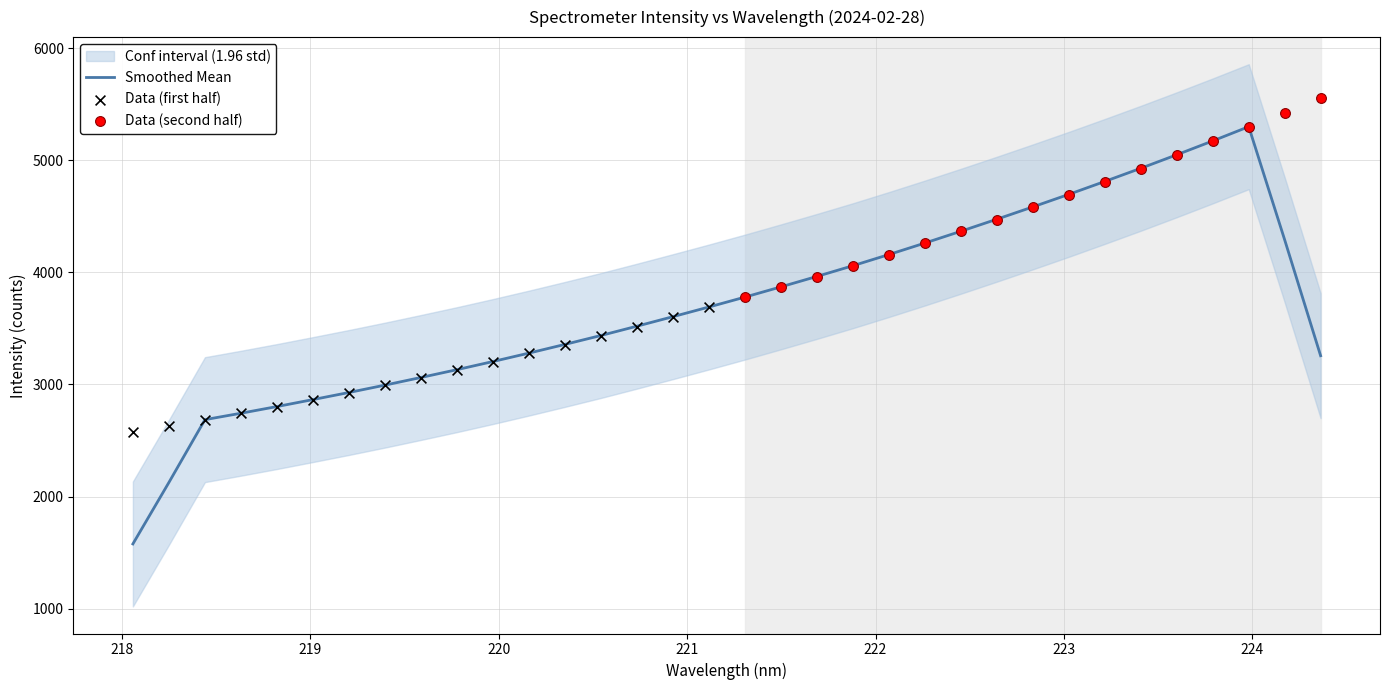

Between 26 and 3, which is larger?

26